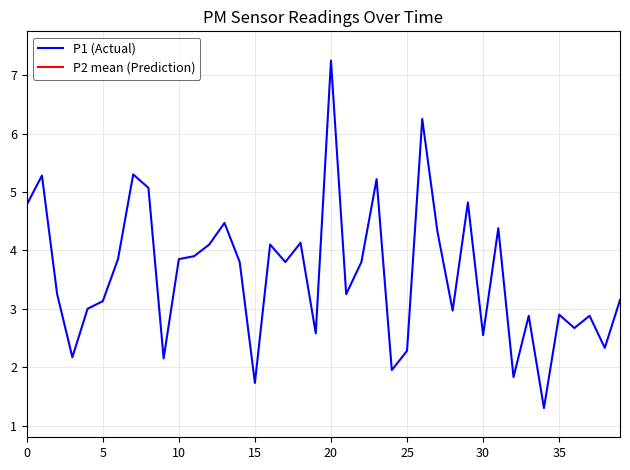

What is the maximum value shown in the chart?

7.2